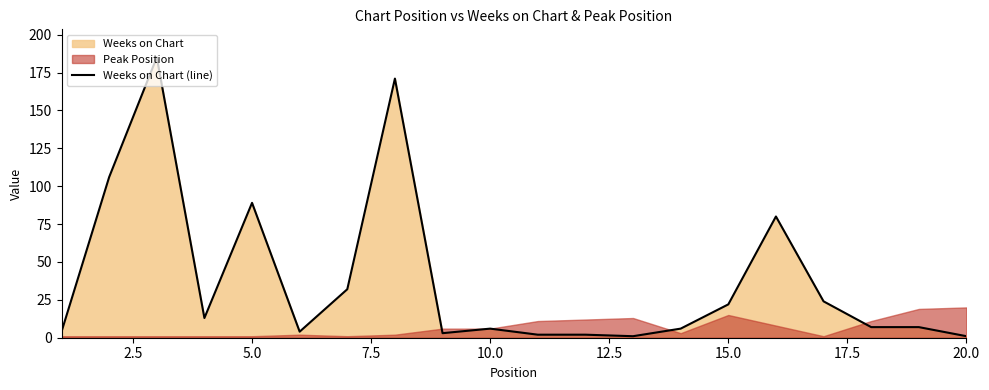

What is the highest value of the Weeks on Chart (line) series?

185